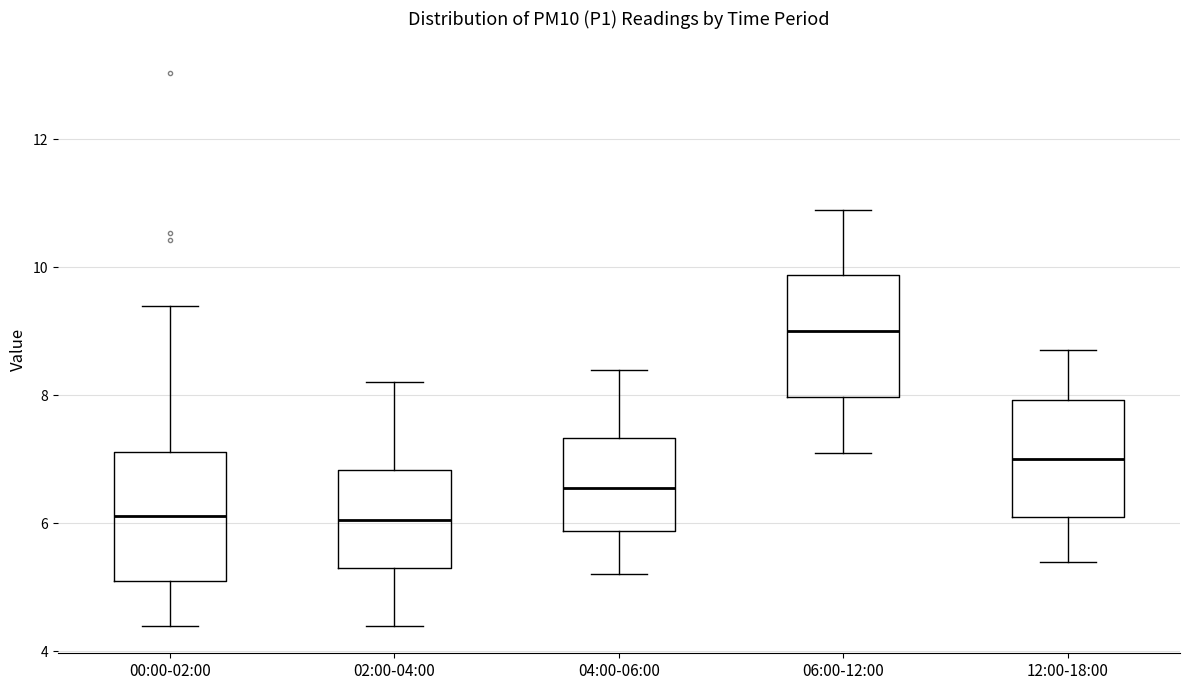

Reading left to right, read every box against the y-axis: the position of its median line, the range the box covers, and the ends of its whiskers. The values are not printed on the chart, so give them approximately, as read against the axis.

00:00-02:00: median 6.2, box 5.2 to 7.2, whiskers 4.4 to 9.4
02:00-04:00: median 6.0, box 5.4 to 6.8, whiskers 4.4 to 8.2
04:00-06:00: median 6.6, box 5.8 to 7.4, whiskers 5.2 to 8.4
06:00-12:00: median 9.0, box 8.0 to 9.8, whiskers 7.2 to 11.0
12:00-18:00: median 7.0, box 6.2 to 8.0, whiskers 5.4 to 8.8